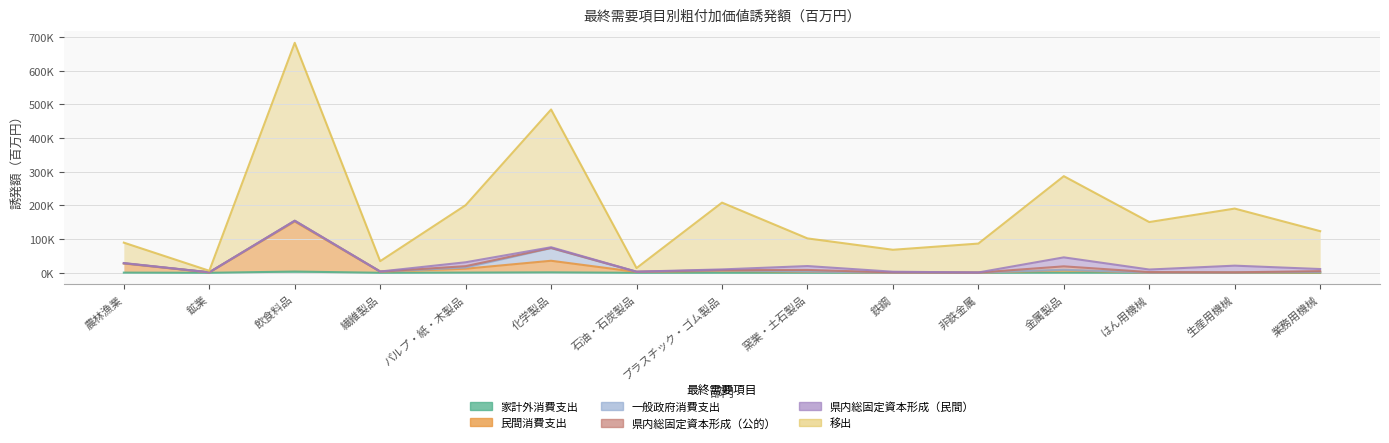

What is the sum of the 民間消費支出 values at 農林漁業 and 非鉄金属?

28053.2